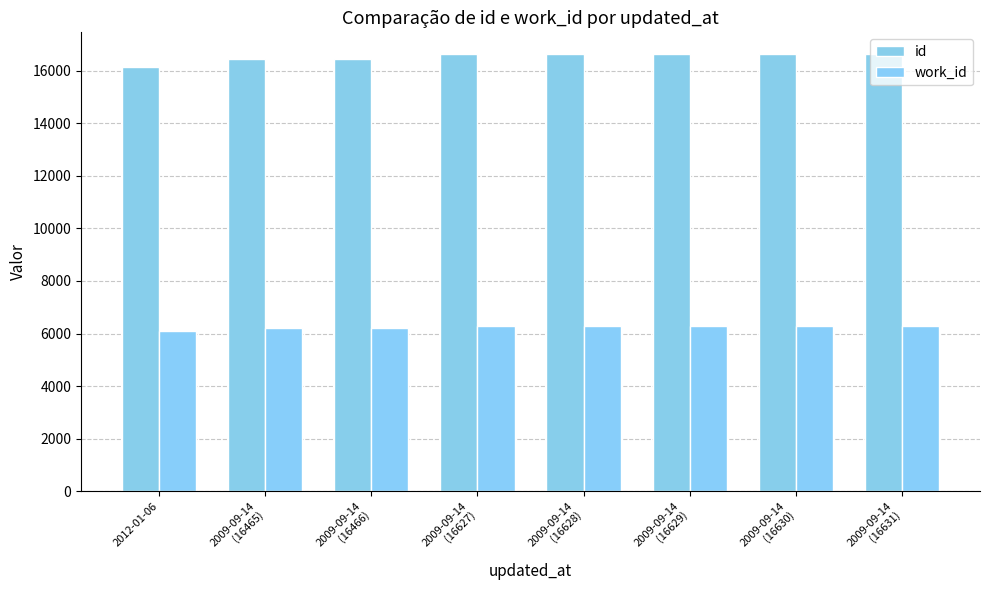

The id series shows 28309 at 2009-09-14
(16629). True or false?

False